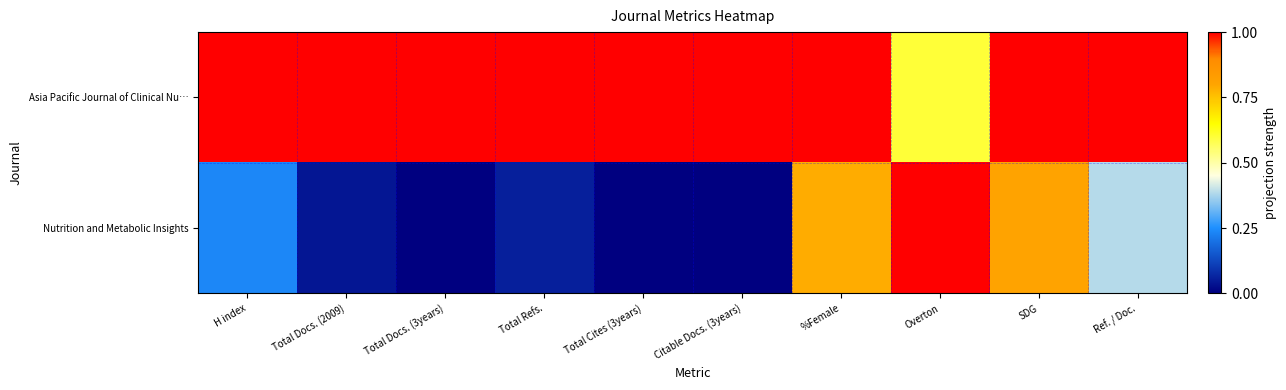

Rank the series at Total Cites (3years) from highest to lowest value.

Asia Pacific Journal of Clinical Nu…, Nutrition and Metabolic Insights